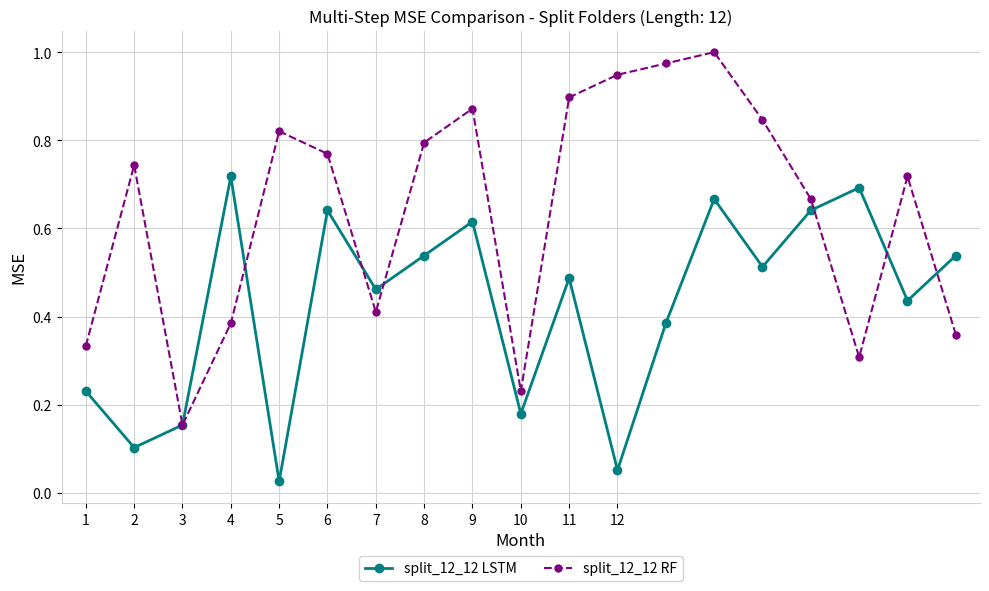

How many interior local valleys does the split_12_12 LSTM series have?

7